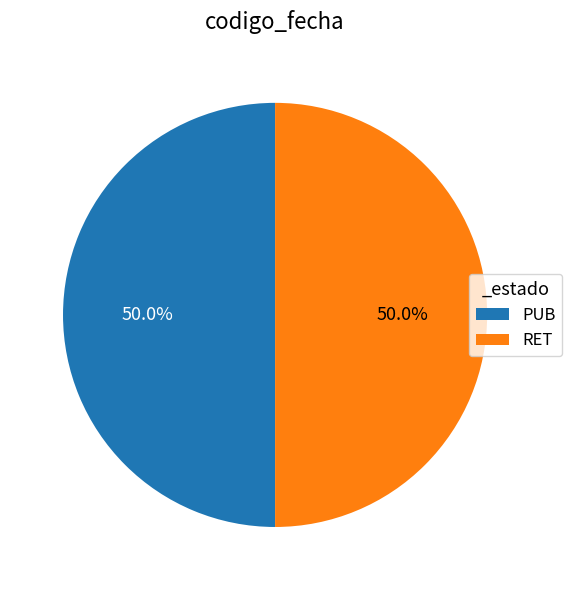

What is the ratio of the value at PUB to the value at RET?

1.0